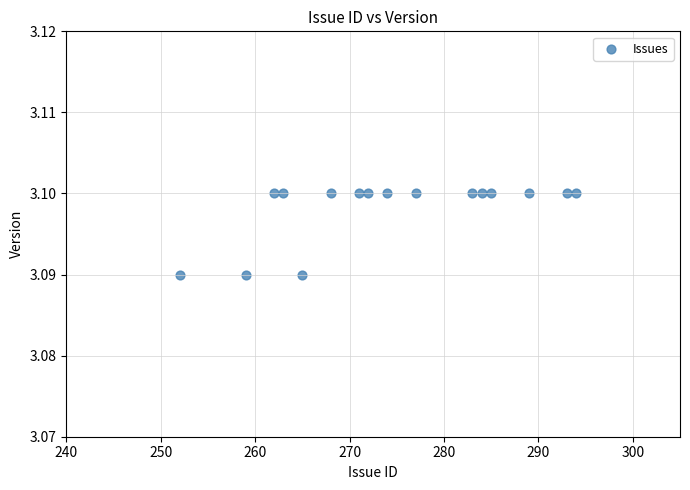

What is the range of X values (max minus min)?

42.0